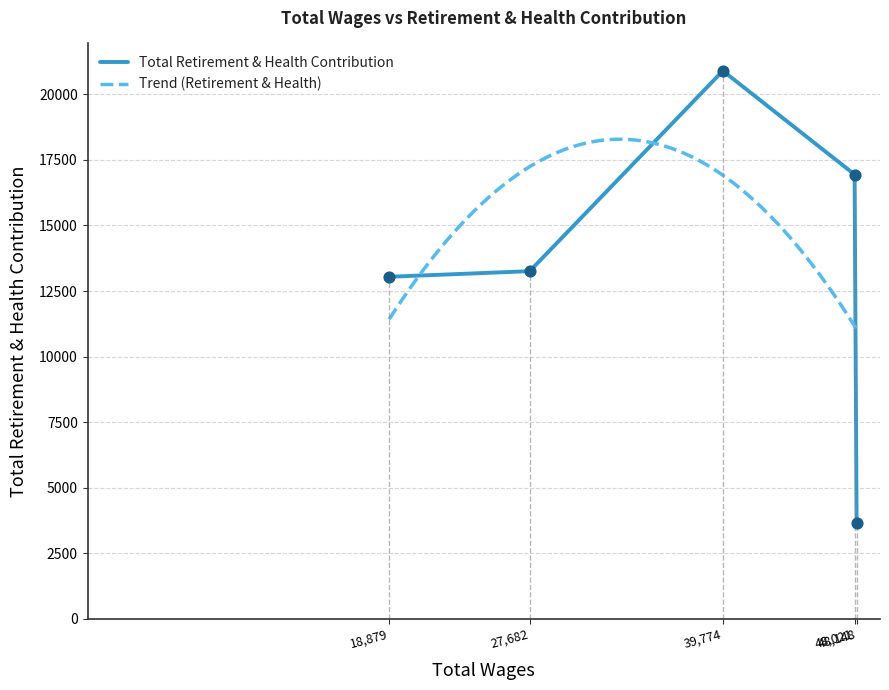

What is the change in value from 48021 to 48148?

-13302